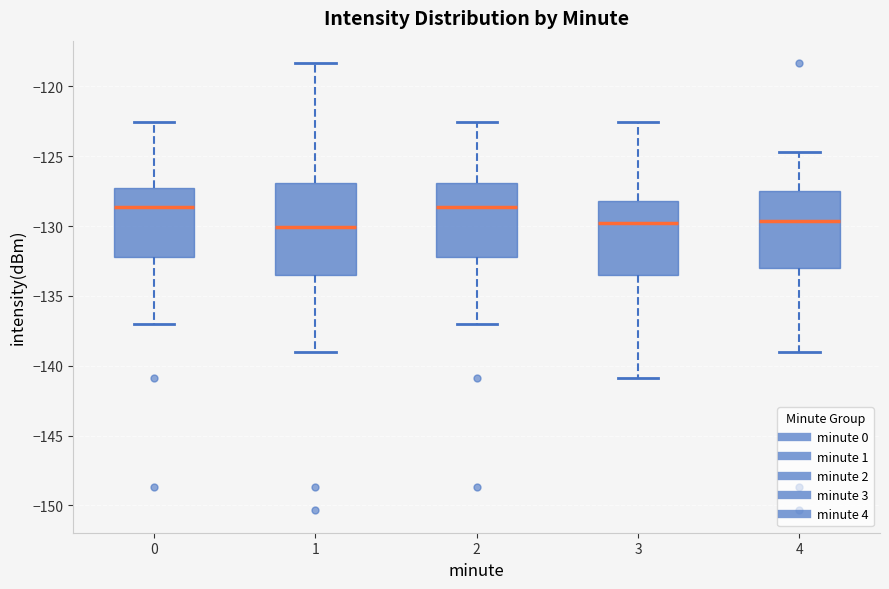

Reading left to right, transcribe this box plot: for each box, give where its median line is, the range the box spans, and where its two whiskers end, as read against the y-axis. The values are not printed on the chart, so give them approximately, as read against the axis.

0: median -128.5, box -132.0 to -127.5, whiskers -137.0 to -122.5
1: median -130.0, box -133.5 to -127.0, whiskers -139.0 to -118.5
2: median -128.5, box -132.0 to -127.0, whiskers -137.0 to -122.5
3: median -130.0, box -133.5 to -128.0, whiskers -141.0 to -122.5
4: median -129.5, box -133.0 to -127.5, whiskers -139.0 to -124.5